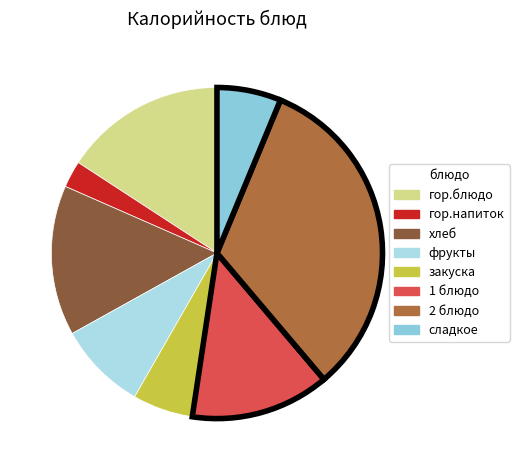

How many segments does this pie chart have?

8